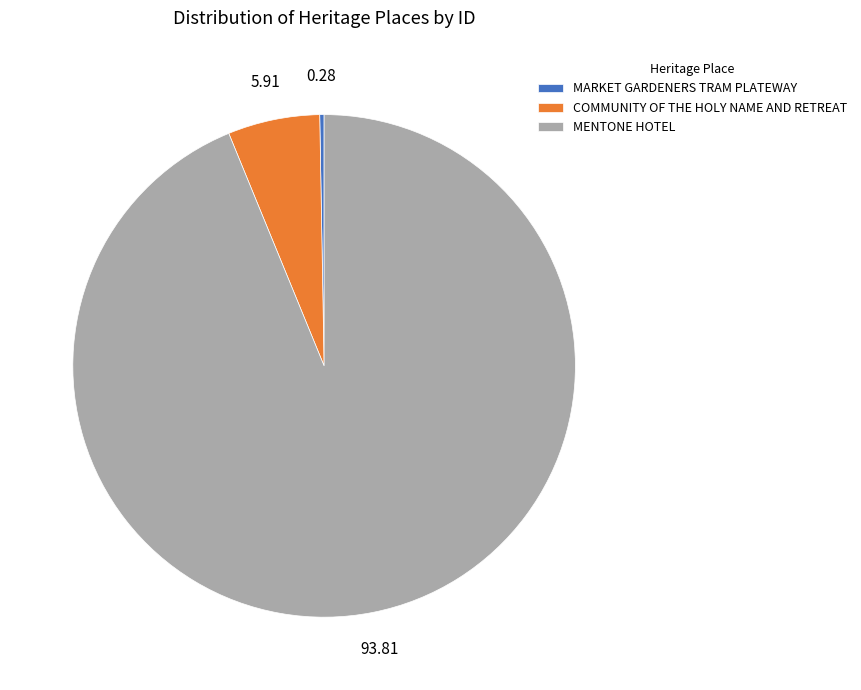

Combined, do COMMUNITY OF THE HOLY NAME AND RETREAT and MENTONE HOTEL account for over 50%?

Yes